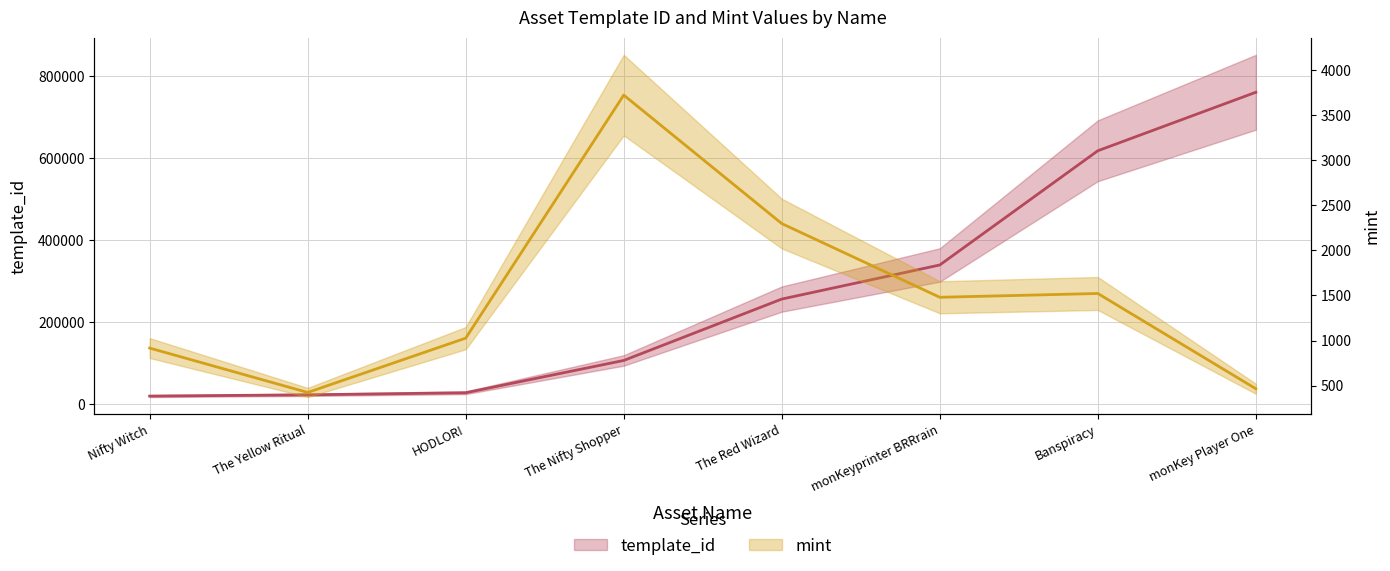

How many data points does each series have?

8